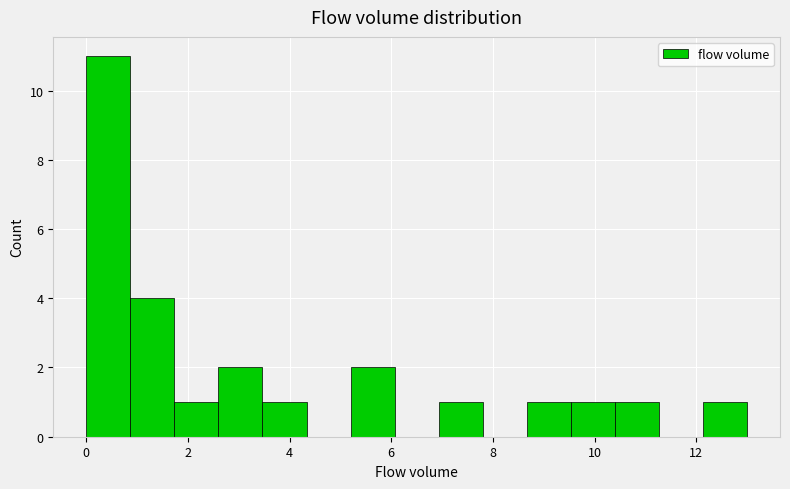

Over which range of the x-axis is the bar tallest?

0.0 to 0.8